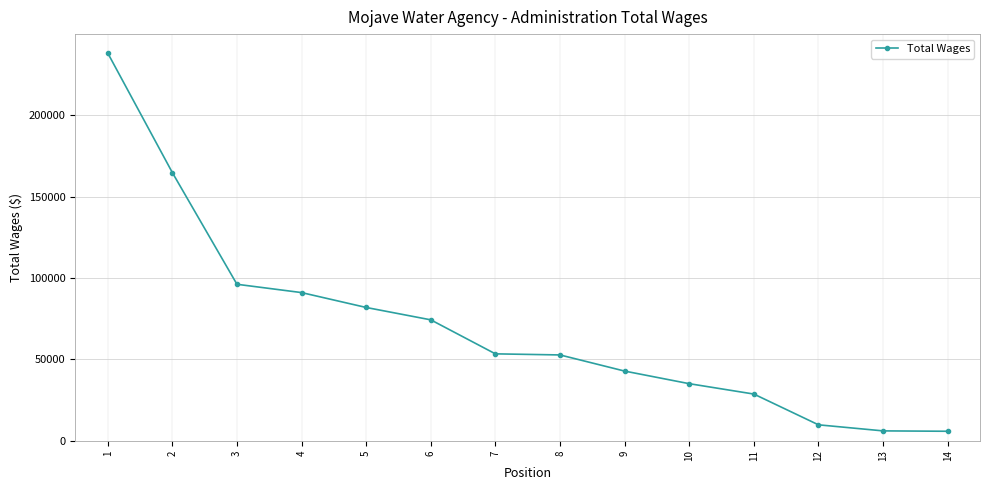

Between 14 and 9, which is larger?

9